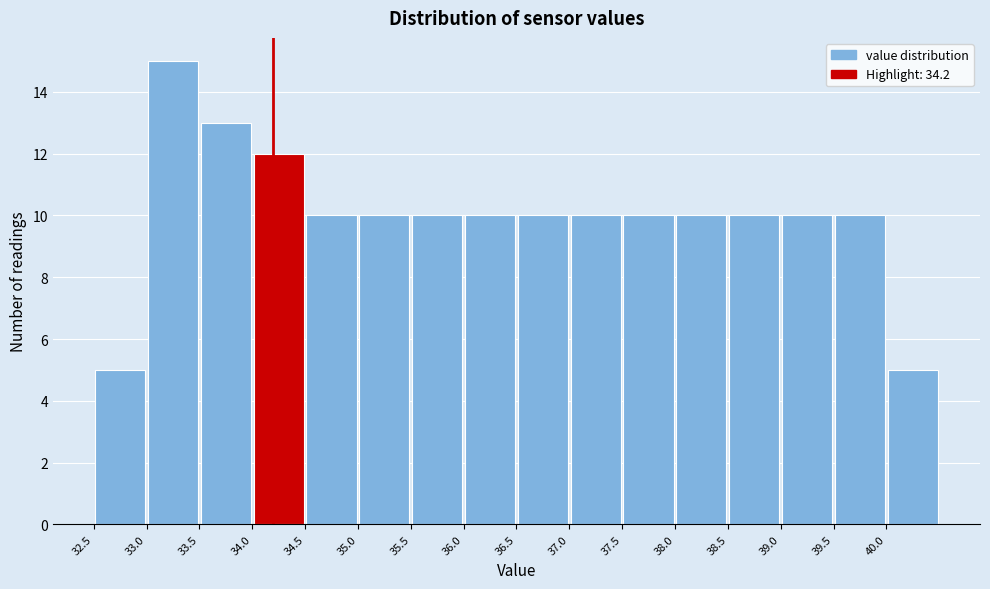

Reading left to right, transcribe this chart: for each bar, give the range it covers on the x-axis and its height. The values are not printed on the chart, so give them approximately, as read against the axis.

32.5 to 33.0: 5
33.0 to 33.5: 15
33.5 to 34.0: 13
34.0 to 34.5: 12
34.5 to 35.0: 10
35.0 to 35.5: 10
35.5 to 36.0: 10
36.0 to 36.5: 10
36.5 to 37.0: 10
37.0 to 37.5: 10
37.5 to 38.0: 10
38.0 to 38.5: 10
38.5 to 39.0: 10
39.0 to 39.5: 10
39.5 to 40.0: 10
40.0 to 40.5: 5